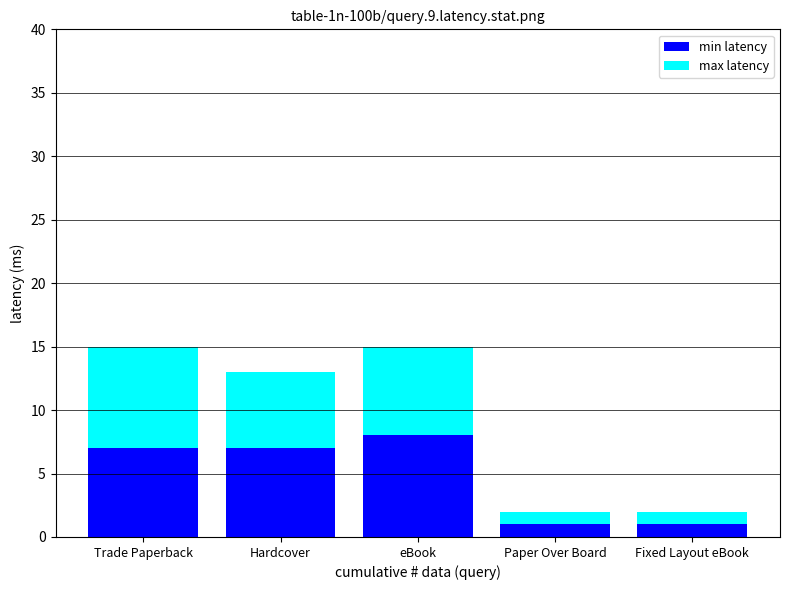

The min latency series shows 3 at Trade Paperback. True or false?

False